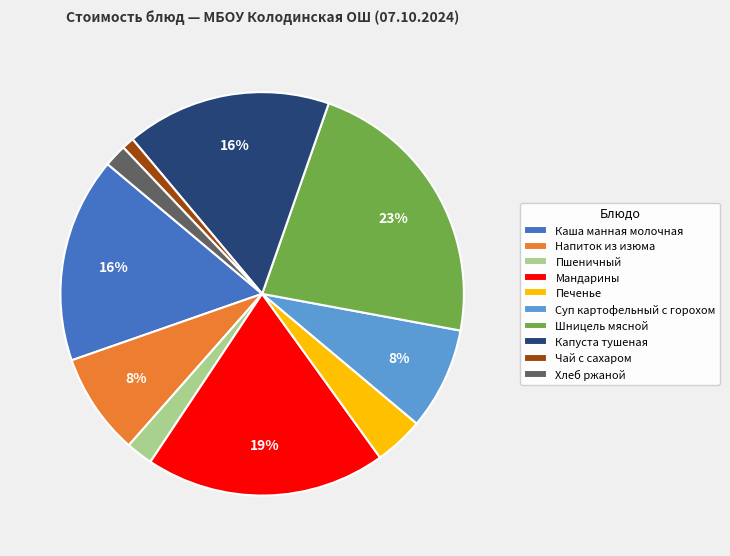

Which category has the biggest portion of the pie?

Шницель мясной